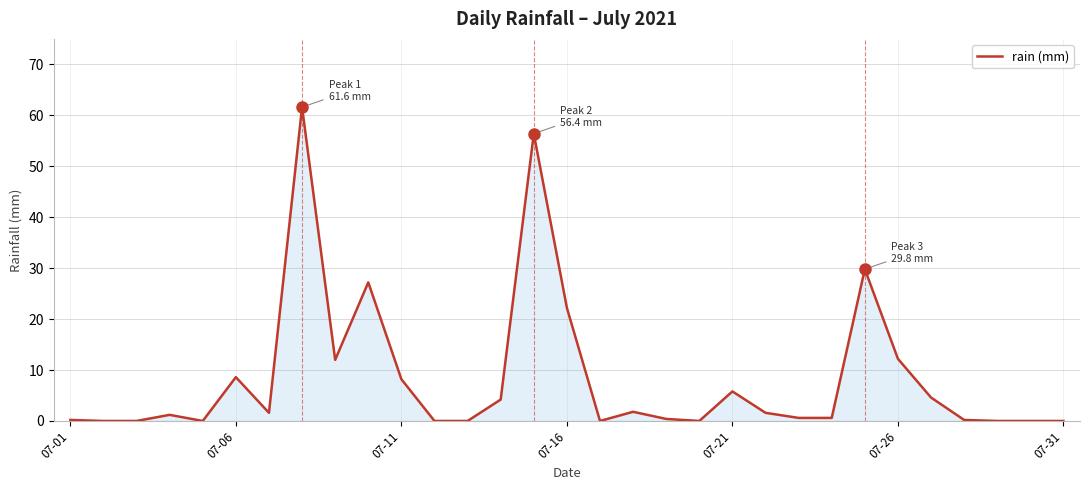

What is the difference between the maximum and minimum values?

61.6